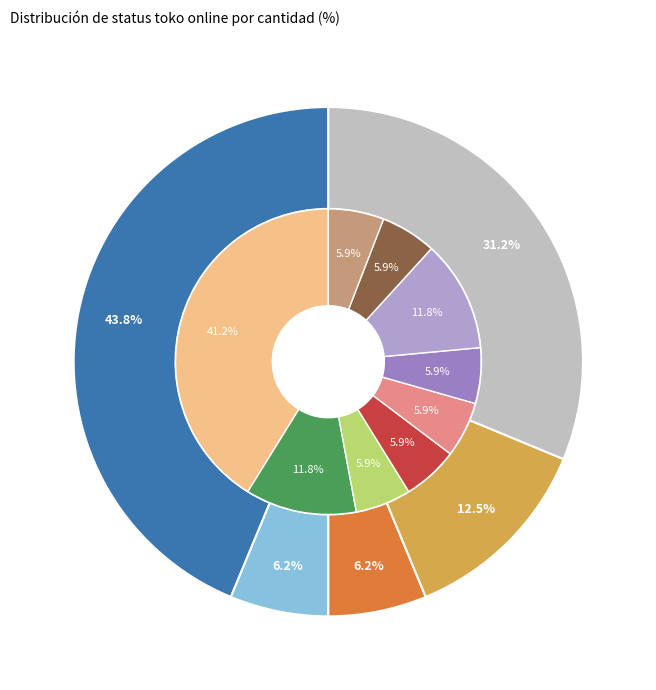

True or false: Bandros accounts for 1% of the total.

False